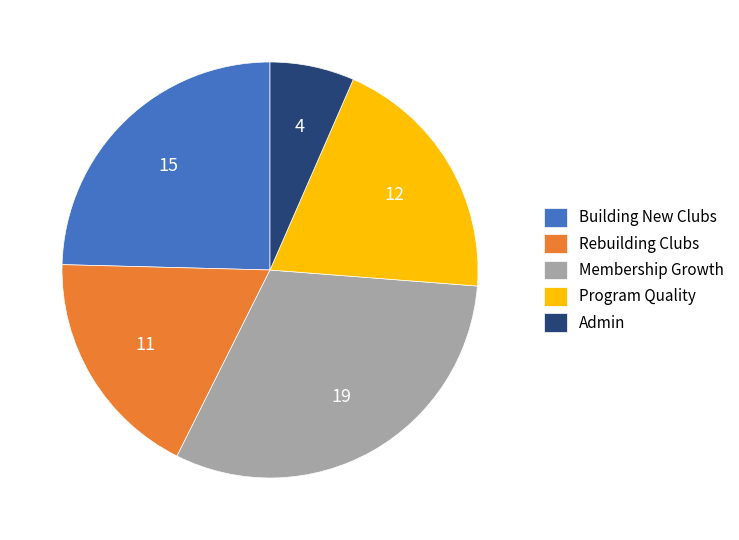

Is the sum of Rebuilding Clubs and Admin greater than half?

No